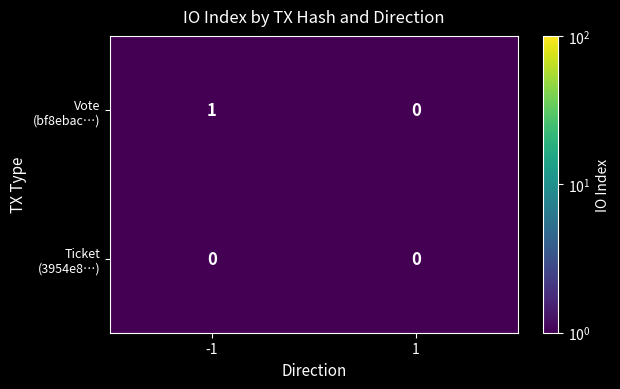

What is the minimum value shown in the chart?

0